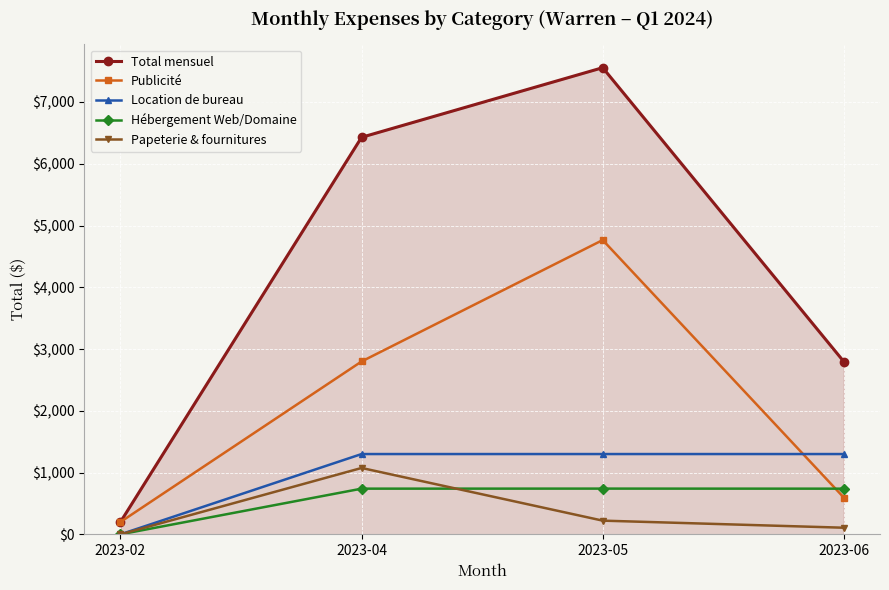

After their last crossing, which series has the higher values: Publicité or Location de bureau?

Location de bureau